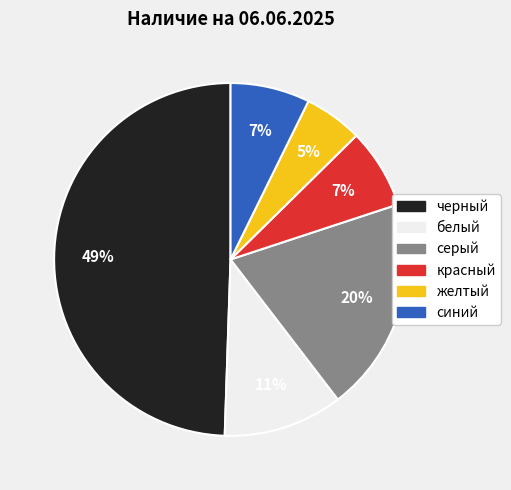

True or false: серый accounts for 20% of the total.

True